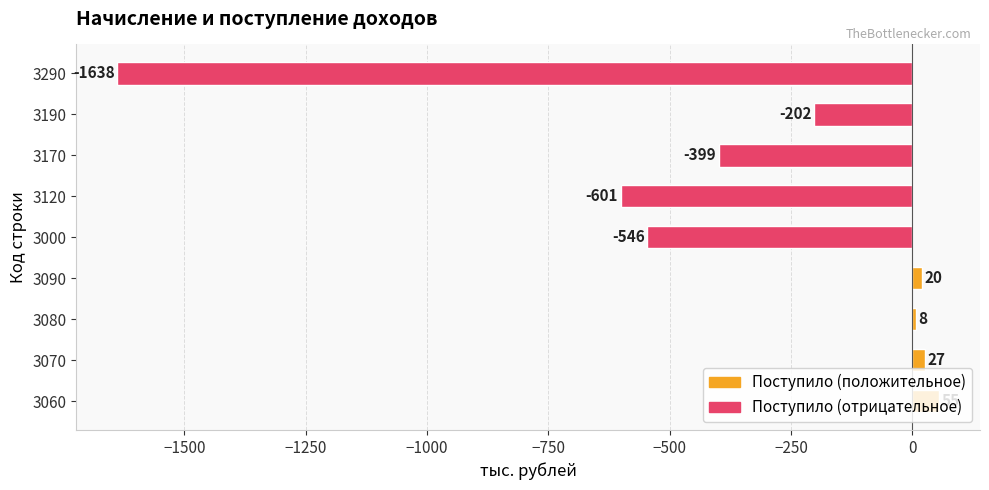

List the labels in order of value, smallest first.

3290, 3120, 3000, 3170, 3190, 3080, 3090, 3070, 3060